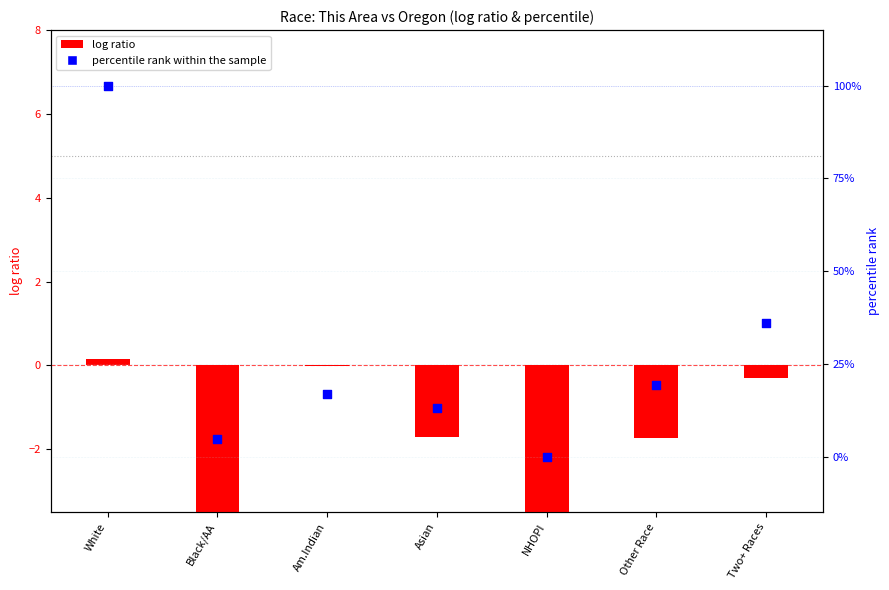

What are all the series names shown in the legend?

log ratio, percentile rank within the sample